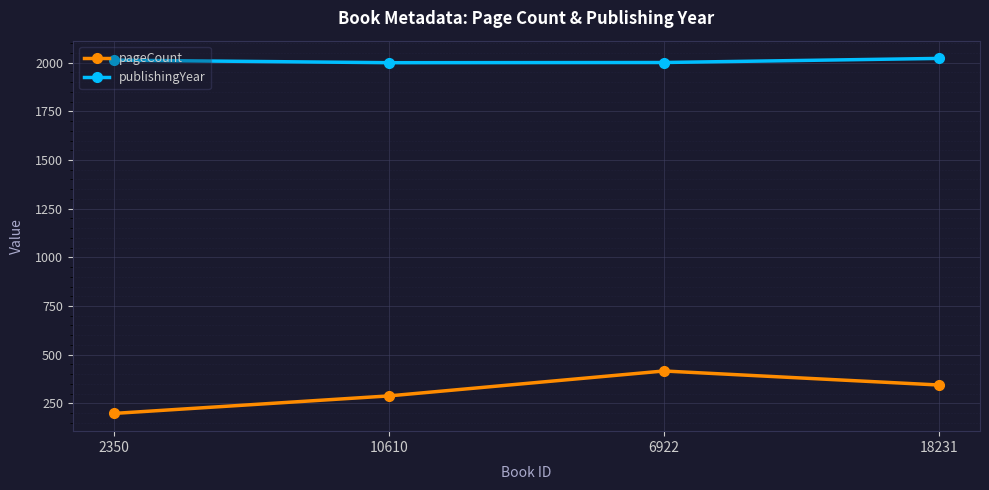

What are all the series names shown in the legend?

pageCount, publishingYear